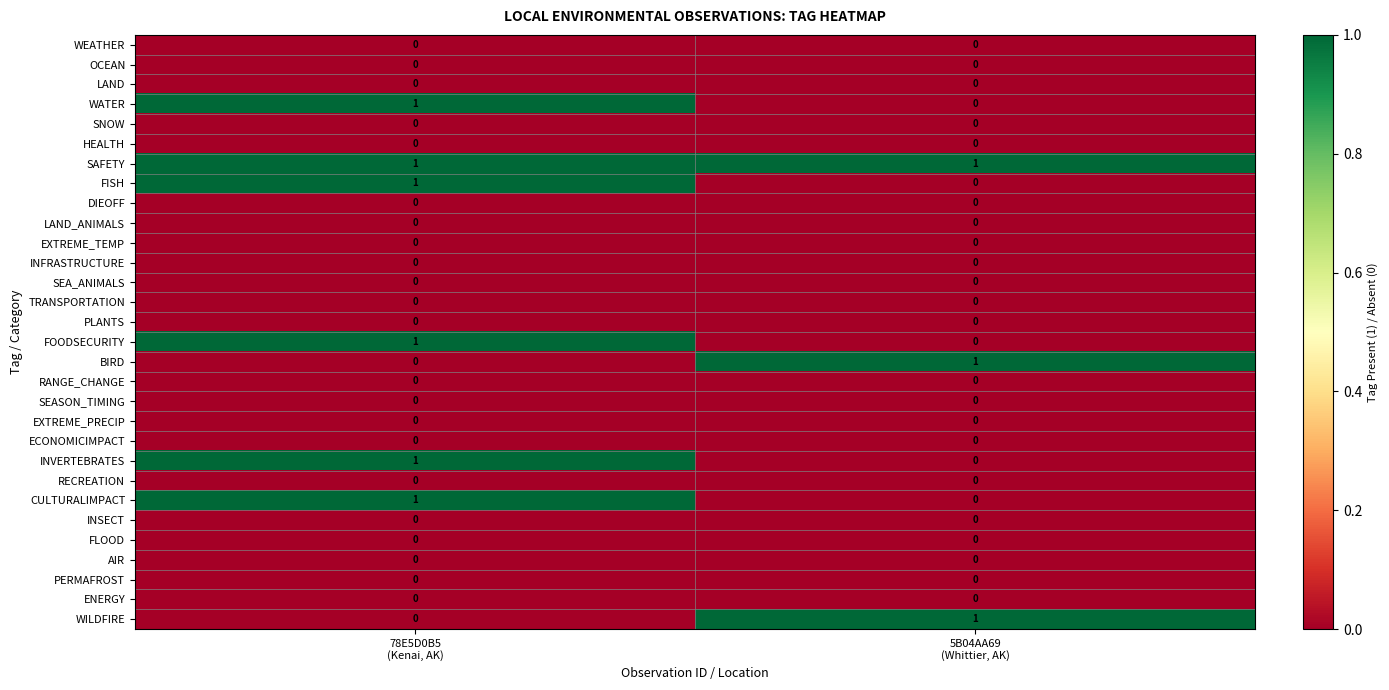

Which series has the largest total across all categories?

SAFETY